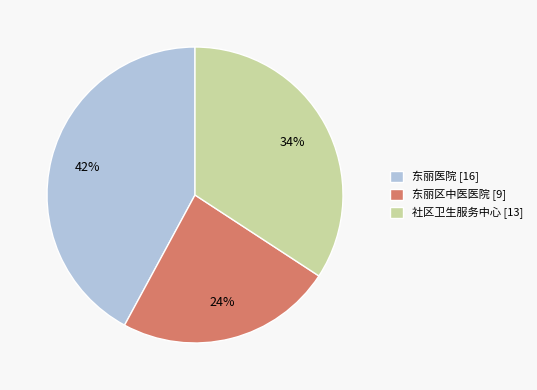

Is it true that 东丽区中医医院 [9] is 24% of the pie?

True